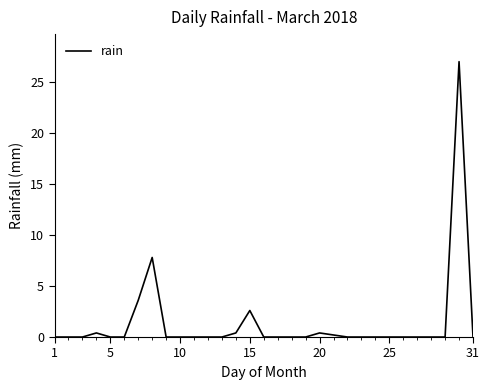

What is the difference between the maximum and minimum values?

27.0